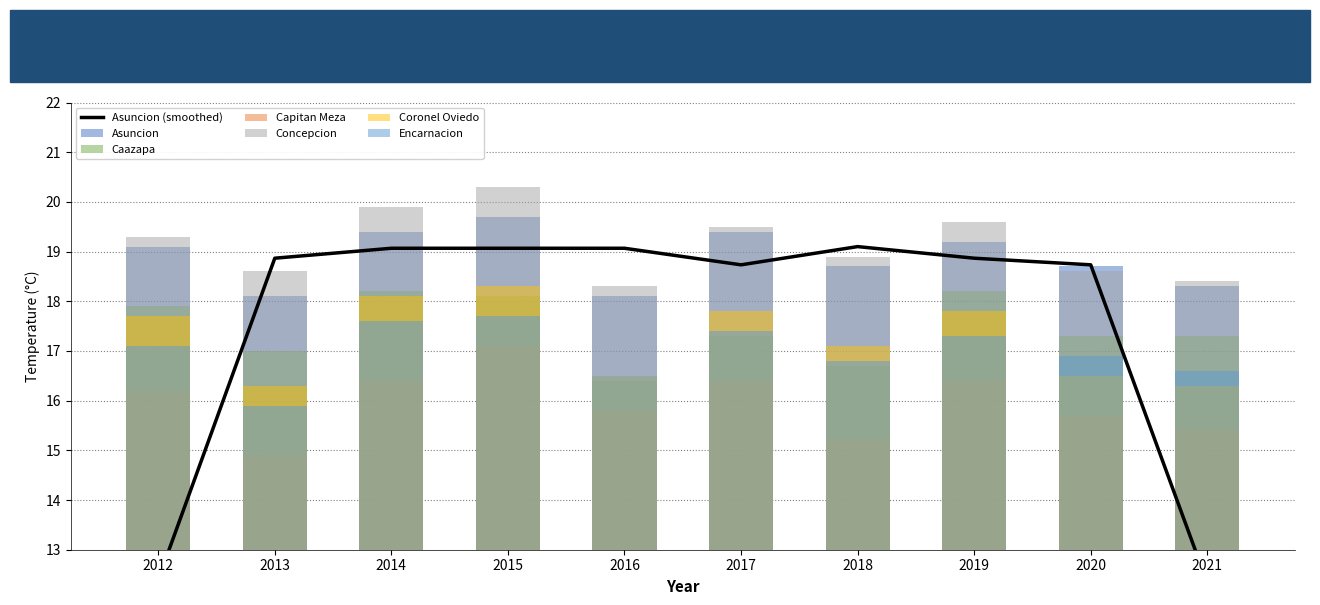

Reading left to right, list all the values displayed in this chart.

Asuncion: 2012=19.1	2013=18.1	2014=19.4	2015=19.7	2016=18.1	2017=19.4	2018=18.7	2019=19.2	2020=18.7	2021=18.3
Caazapa: 2012=17.9	2013=17.0	2014=18.2	2015=18.1	2016=16.4	2017=17.3	2018=16.7	2019=18.2	2020=17.3	2021=17.3
Capitan Meza: 2012=16.2	2013=14.9	2014=16.4	2015=17.1	2016=15.8	2017=16.4	2018=15.2	2019=16.4	2020=15.7	2021=15.4
Concepcion: 2012=19.3	2013=18.6	2014=19.9	2015=20.3	2016=18.3	2017=19.5	2018=18.9	2019=19.6	2020=18.6	2021=18.4
Coronel Oviedo: 2012=17.7	2013=16.3	2014=18.1	2015=18.3	2016=16.5	2017=17.8	2018=17.1	2019=17.8	2020=16.5	2021=16.3
Encarnacion: 2012=17.1	2013=15.9	2014=17.6	2015=17.7	2016=16.5	2017=17.4	2018=16.8	2019=17.3	2020=16.9	2021=16.6